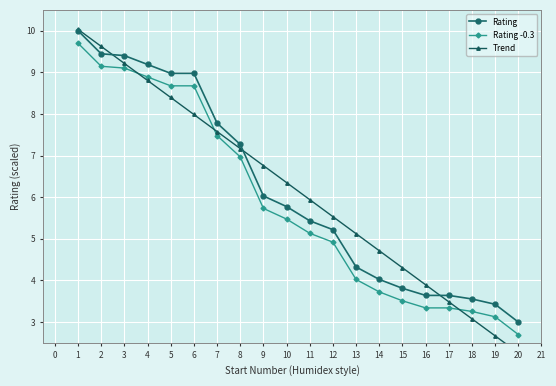

Is it true that Rating -0.3 equals 13.6 at 2?

False